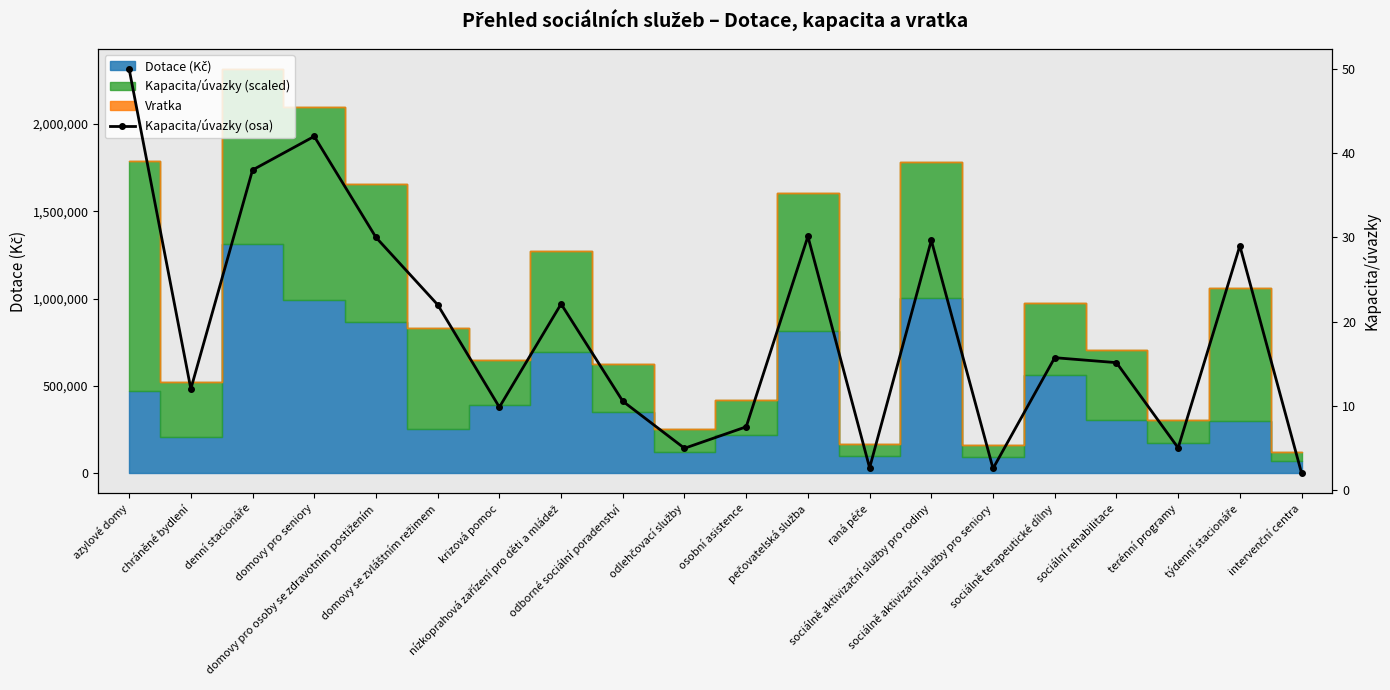

What is the change in value from nízkoprahová zařízení pro děti a mládež to sociálně terapeutické dílny?

-6.4